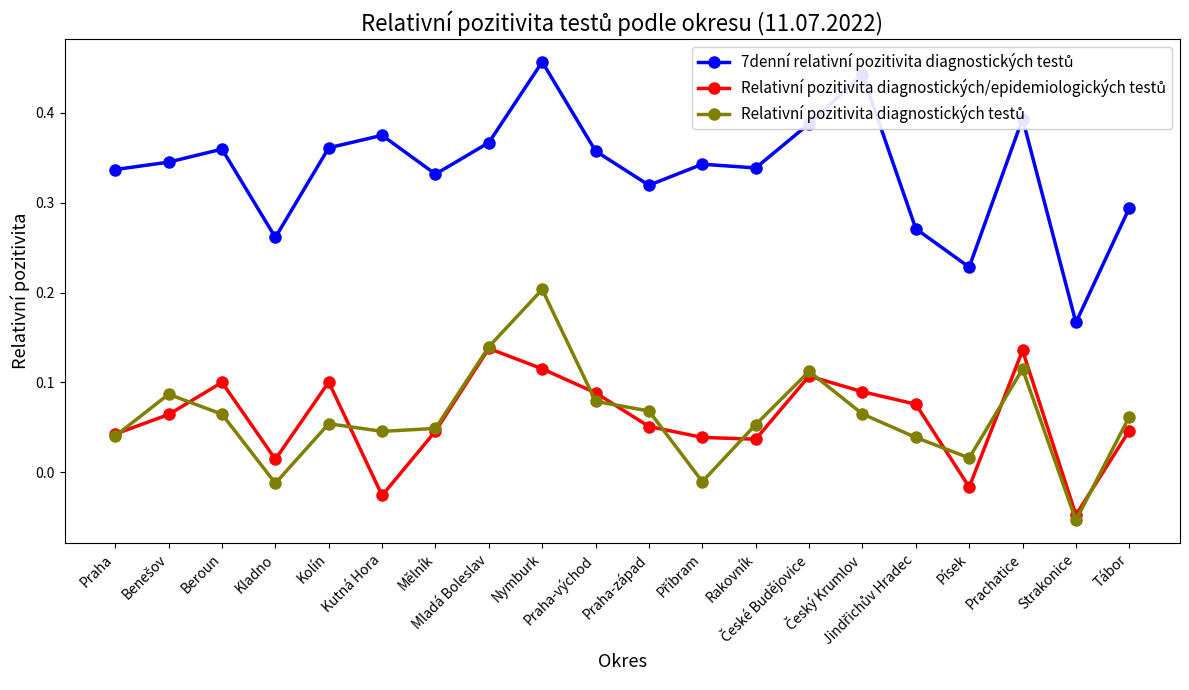

How many categories are shown in the chart?

20